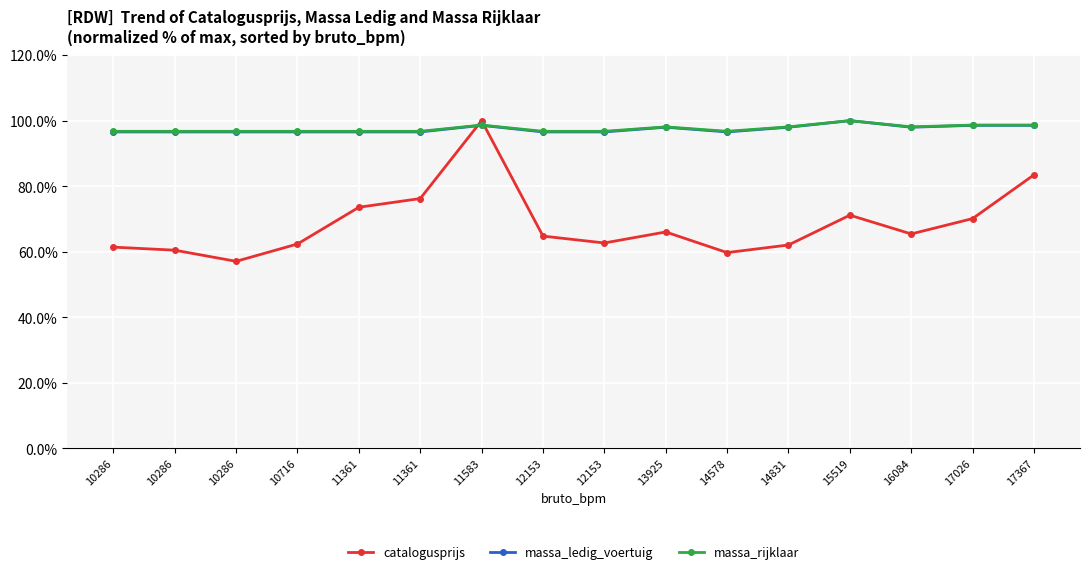

The value of catalogusprijs at 17026 is 97.7. True or false?

False